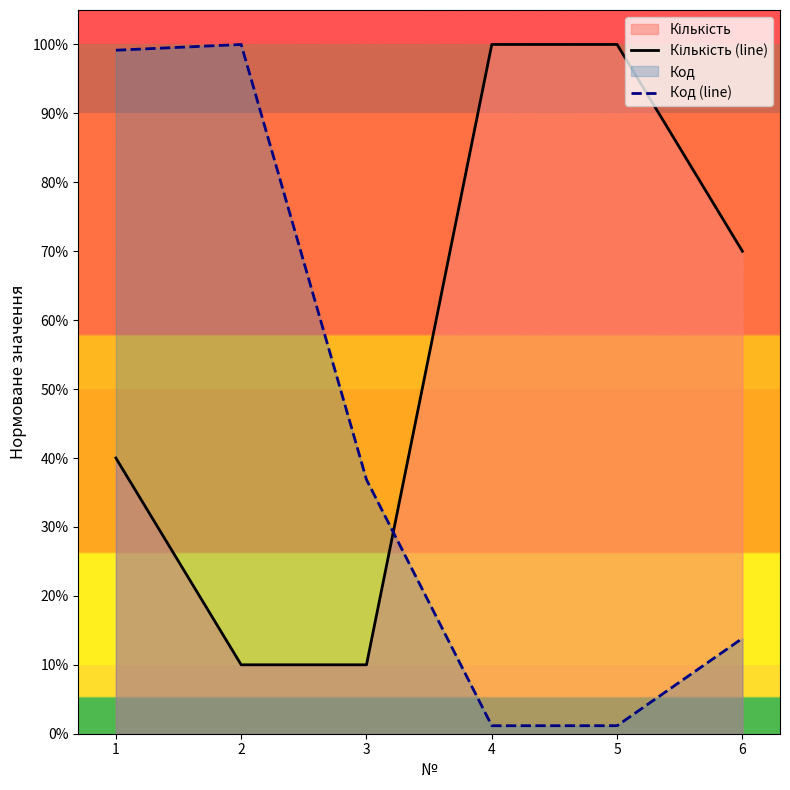

Is the value of Кількість (line) at 1 greater than the value of Код (line) at 4?

Yes